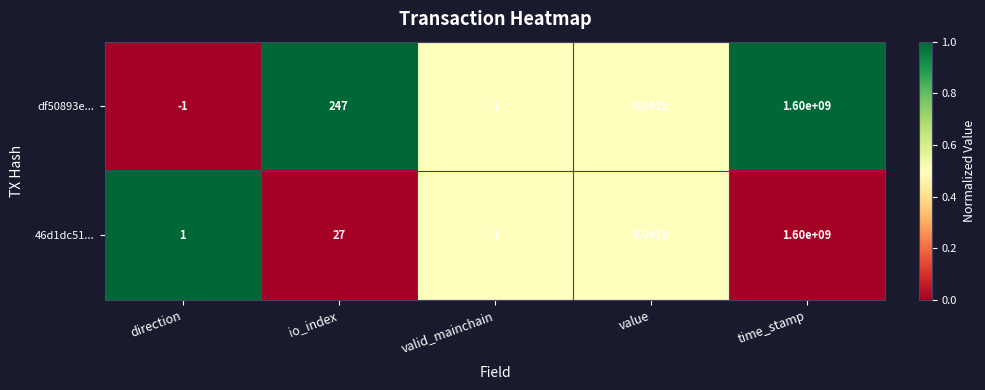

Where does the df50893e... series first go above 1?

io_index